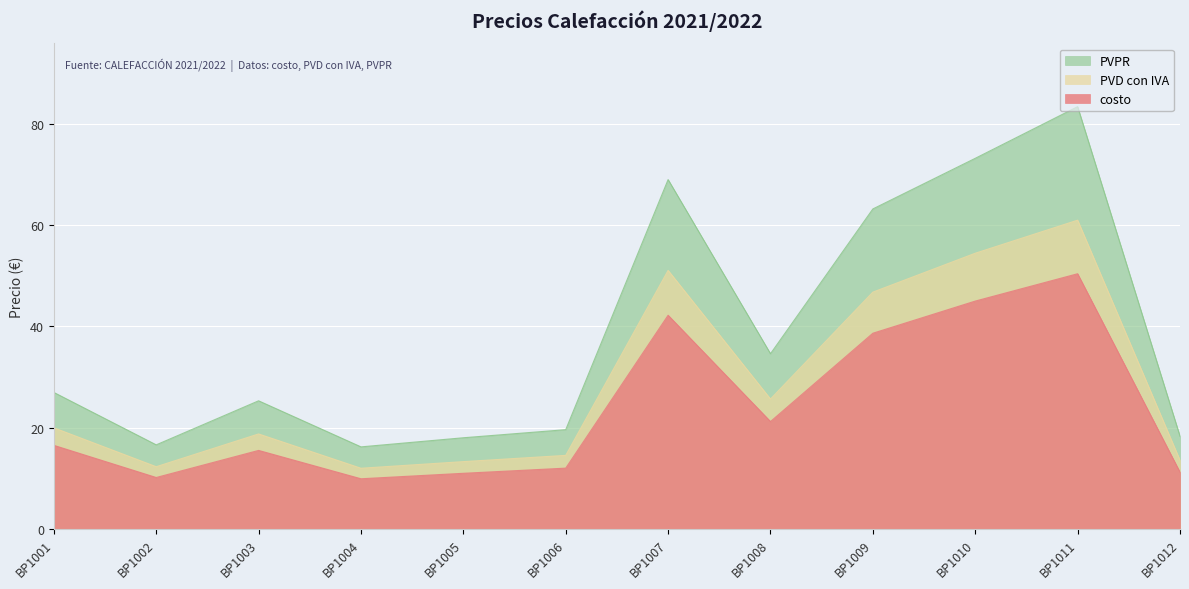

What is the difference between the second highest and minimum values in the PVD con IVA series?

42.5